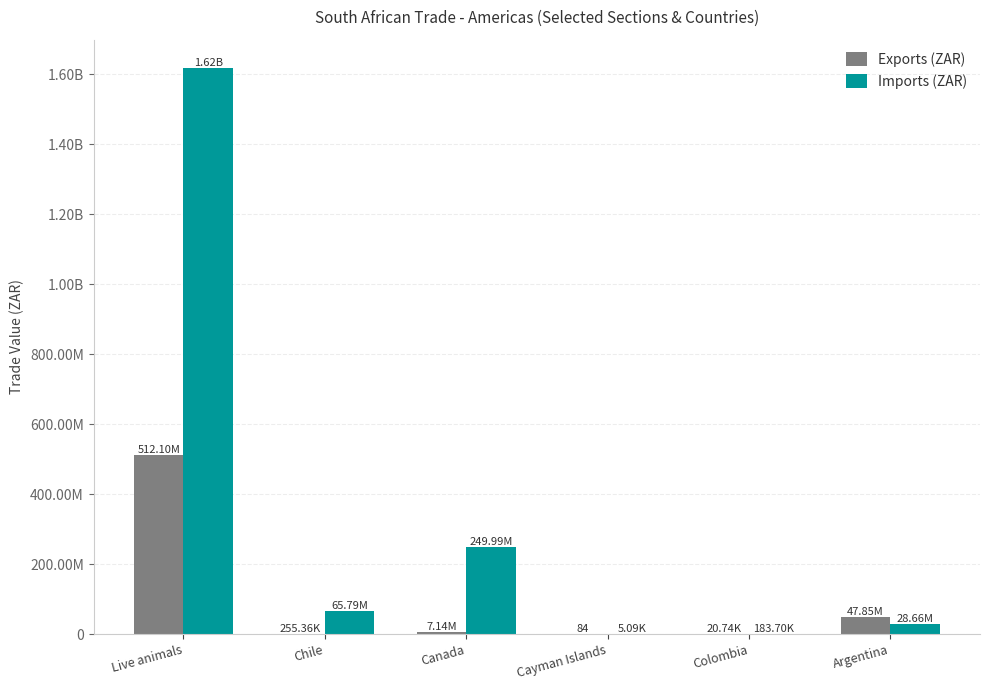

What is the total value across all series at Live animals?

2130770104